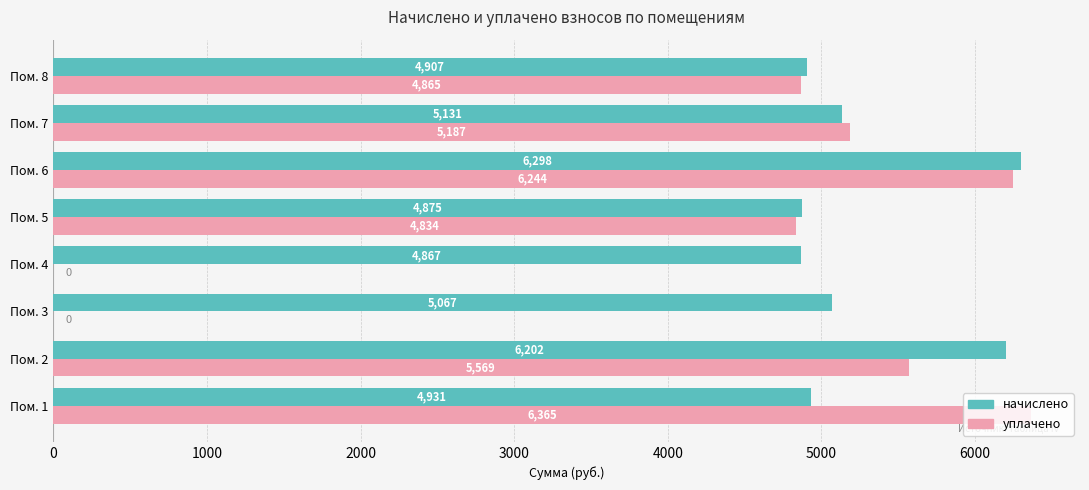

What is the total value across all series at Пом. 1?

11296.0